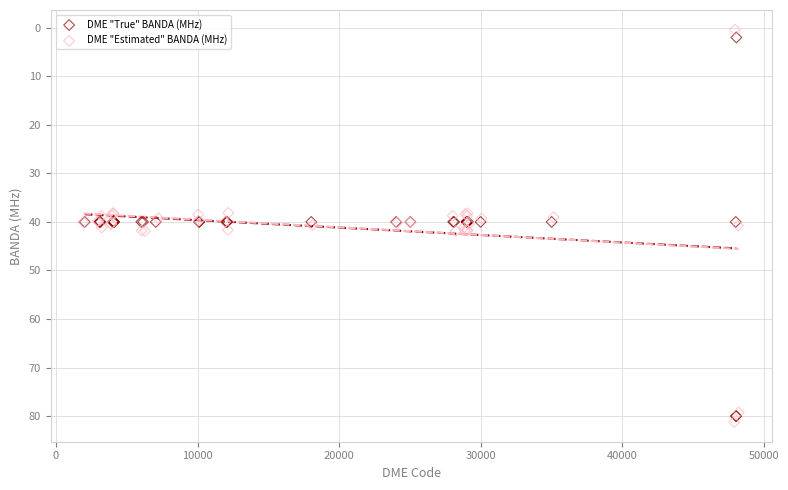

Which series reaches the minimum Y coordinate?

DME "Estimated" BANDA (MHz)